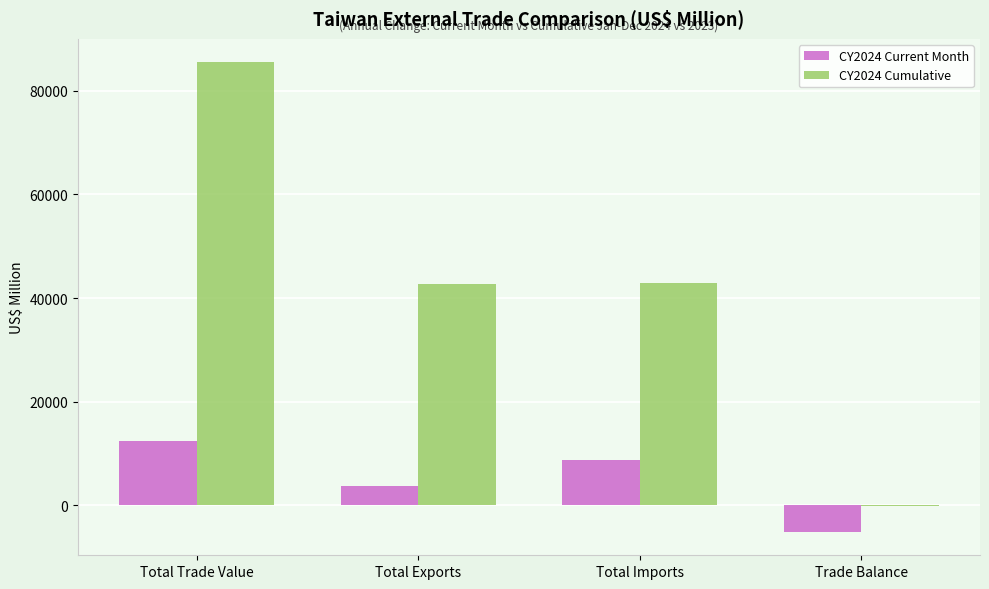

Are the bars grouped side by side (vs. stacked)?

Yes